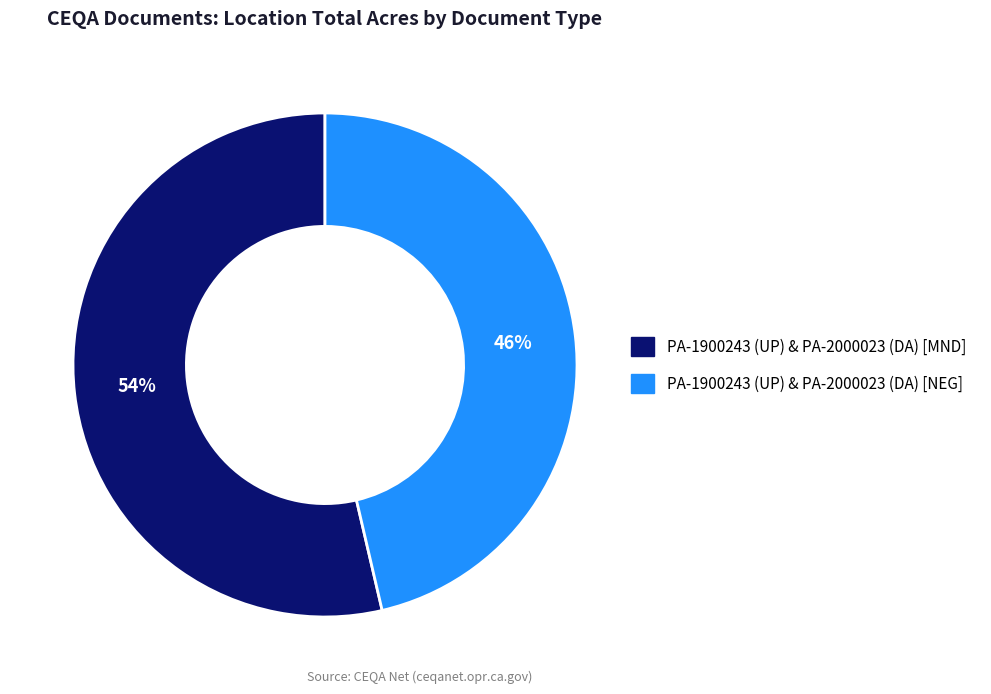

Count the number of slices in the pie.

2